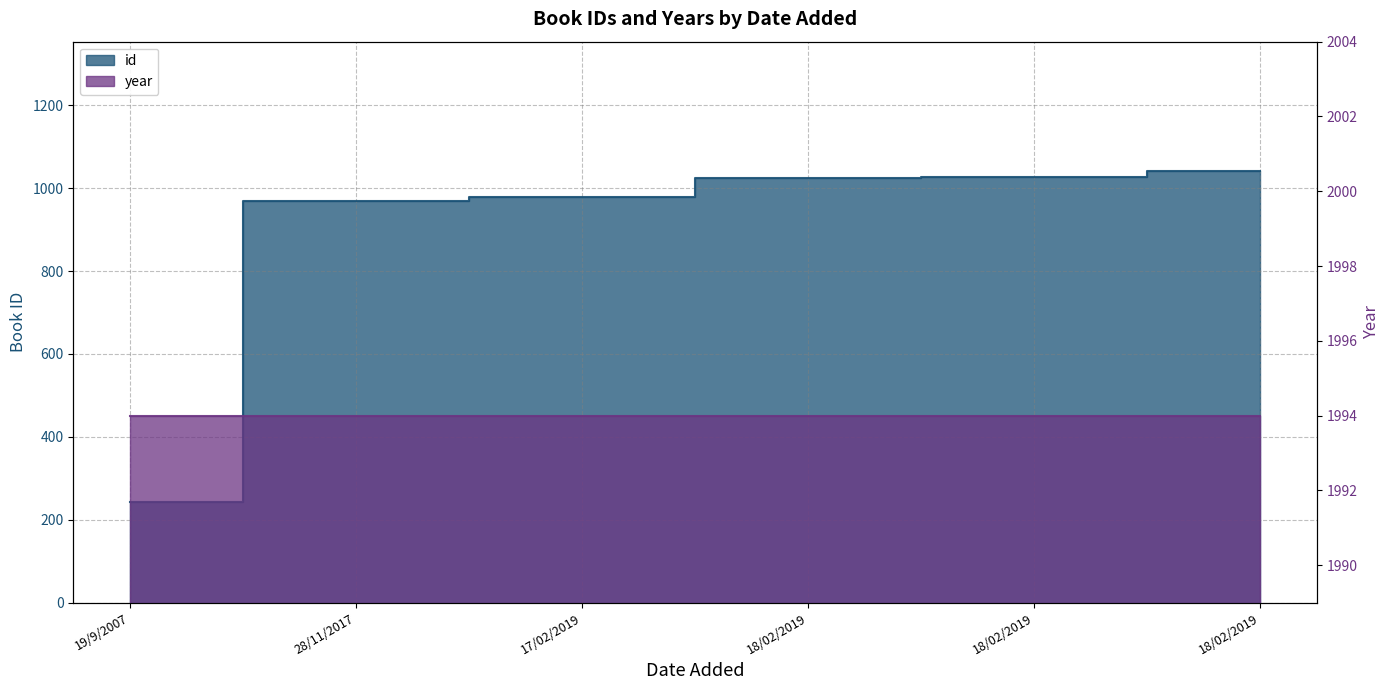

Where is the data nearest to the value 642?

28/11/2017